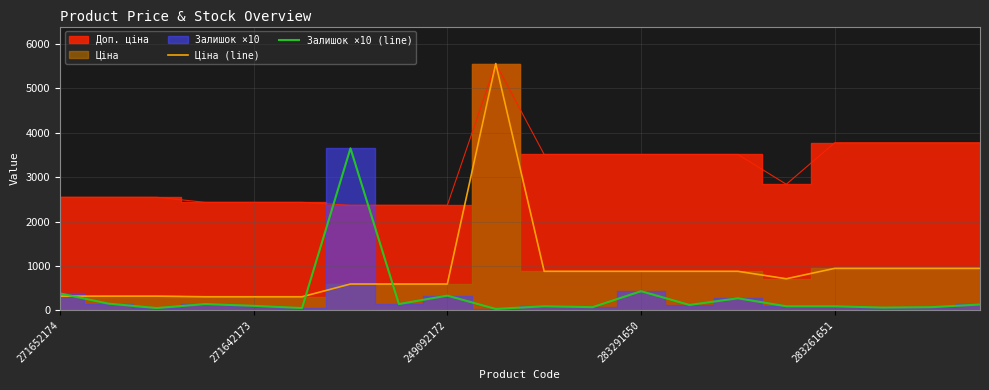

What is the value of the Ціна (line) point at the 3rd from the left?

318.3